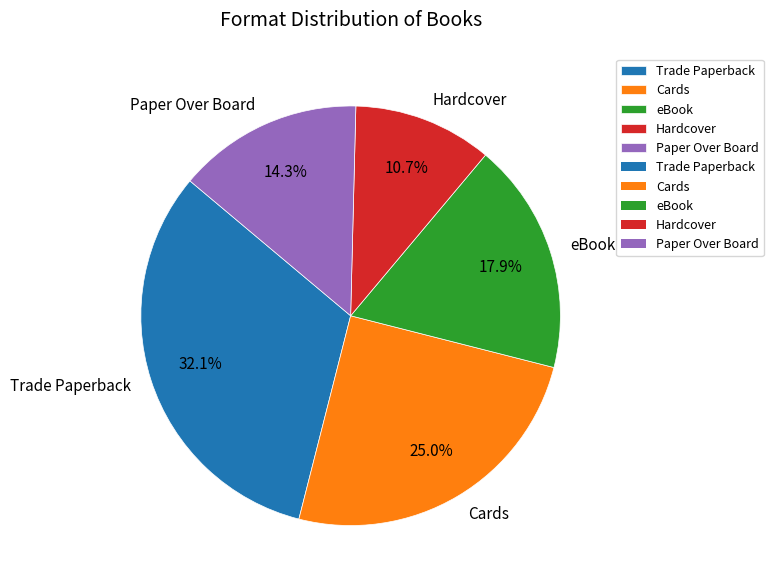

Which slice is the largest?

Trade Paperback